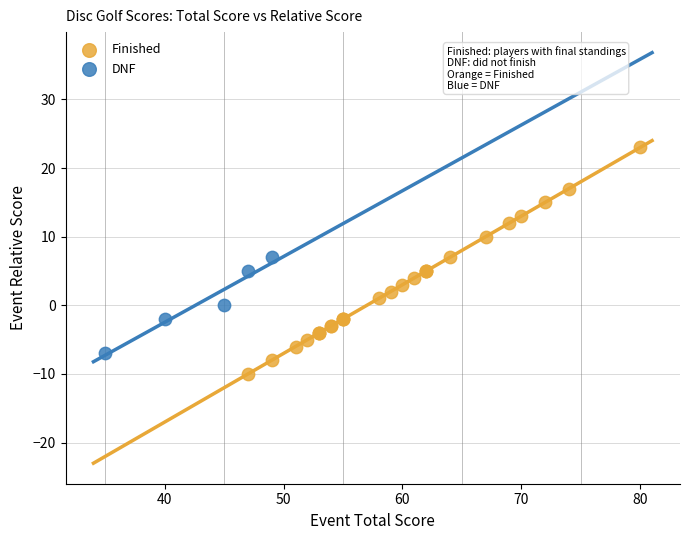

Which series reaches the minimum Y coordinate?

Finished